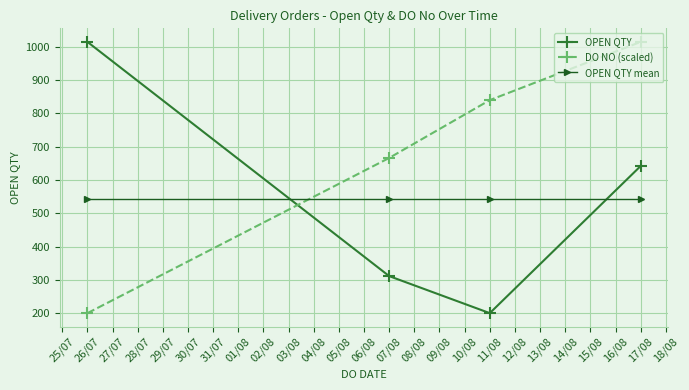

How many series are shown in this chart?

3